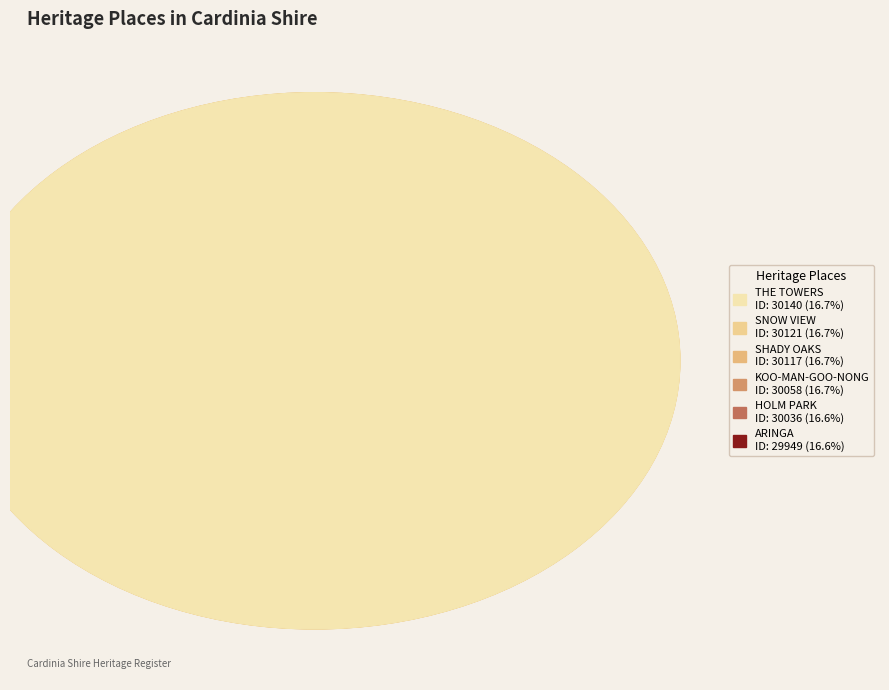

How many segments does this pie chart have?

6